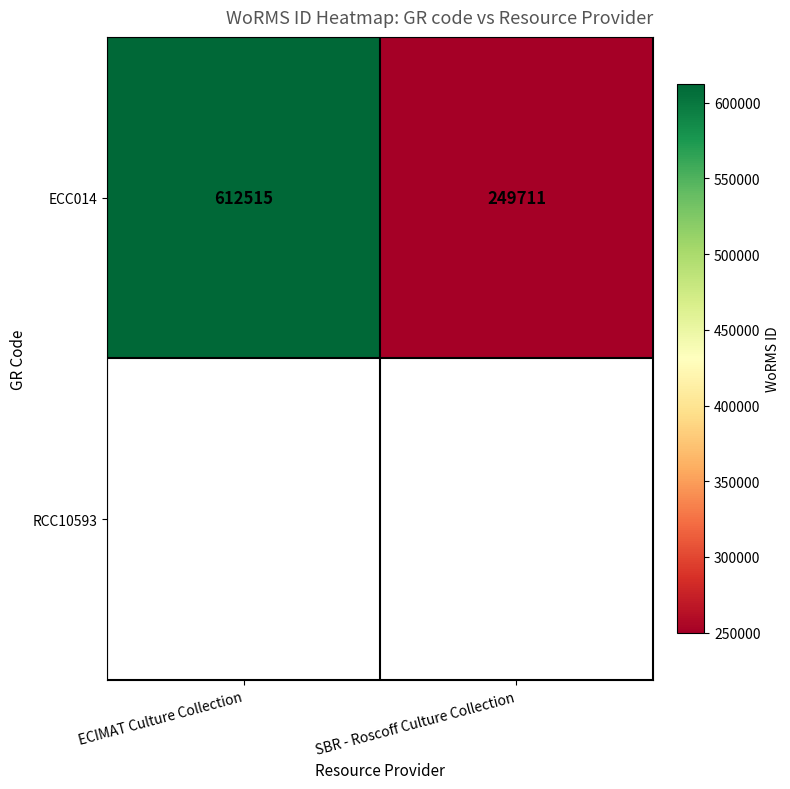

How many series are shown in this chart?

1